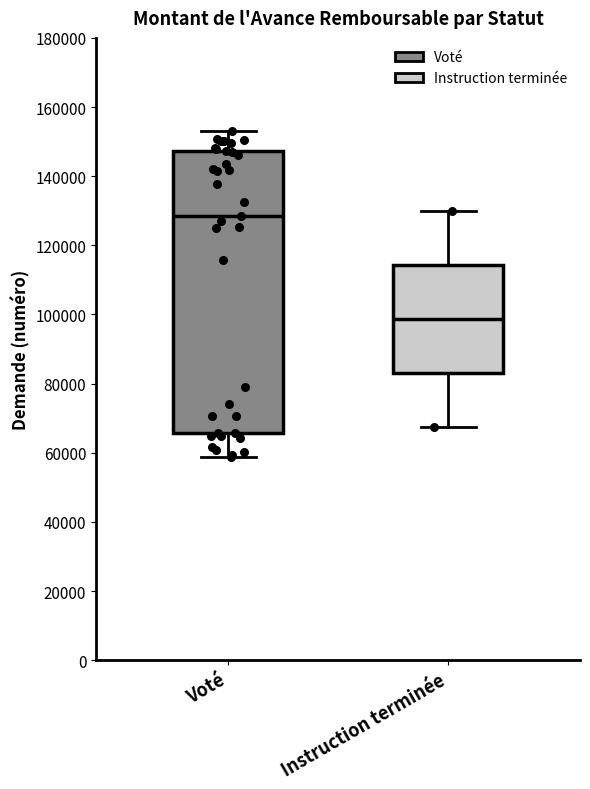

Where is the lower edge of the box for Instruction terminée on the y-axis? The values are not printed on the chart, so give them approximately, as read against the axis.

84000